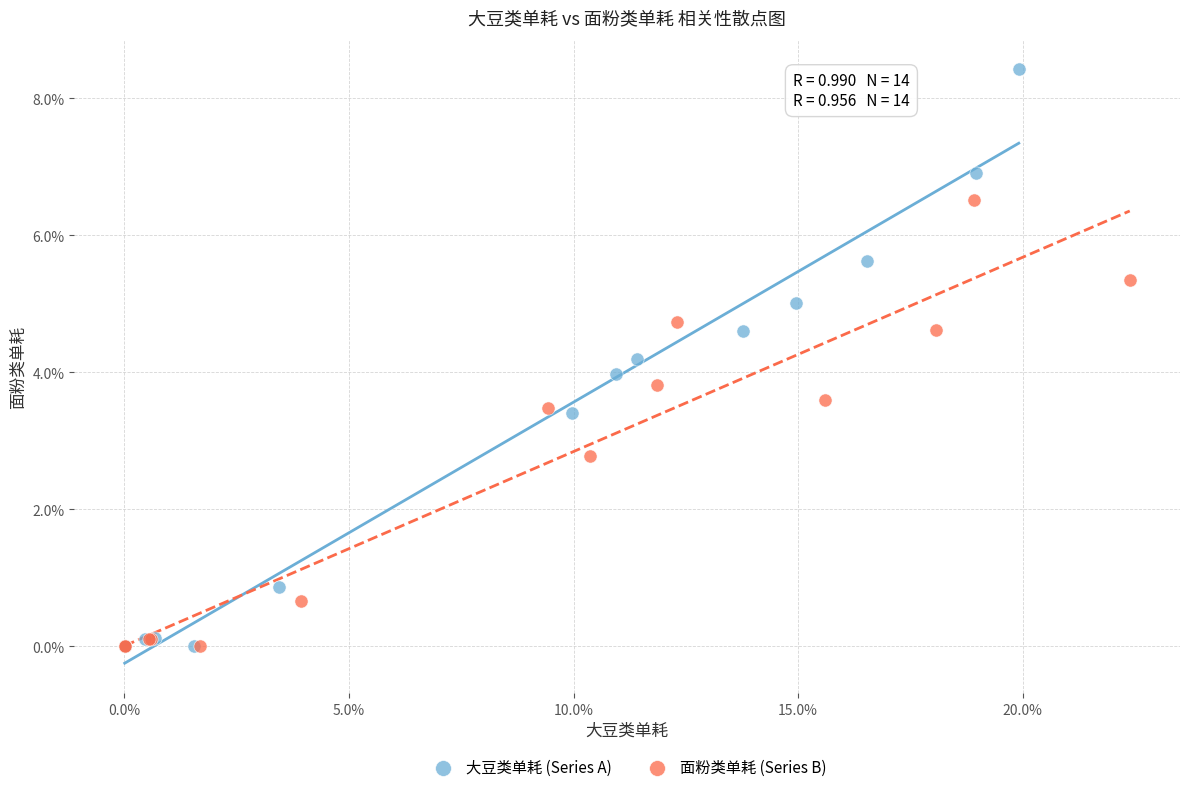

What are all the series names shown in the legend?

大豆类单耗 (Series A), 面粉类单耗 (Series B)